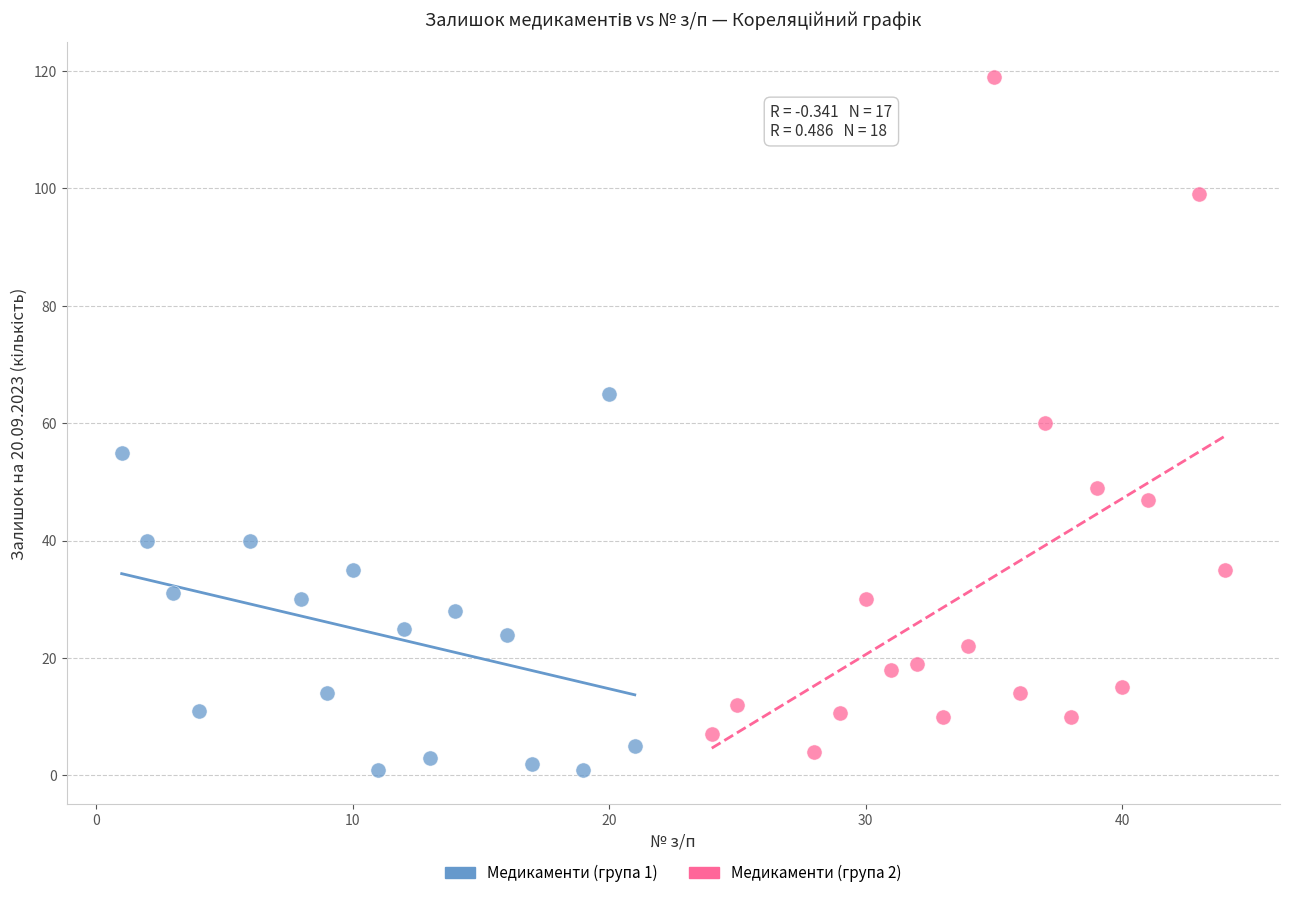

Which series reaches the minimum Y coordinate?

Медикаменти (група 1)